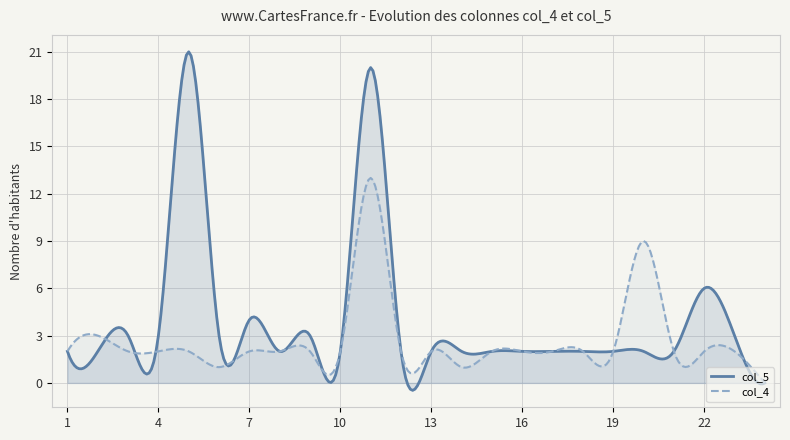

Reading right to left, transcribe all the data shown in this chart.

col_5: 0	3	6	2	2	2	2	2	2	2	2	2	2	20	2	3	2	4	3	21	3	3	2	2
col_4: 0	2	2	2	9	2	2	2	2	2	1	2	2	13	2	2	2	2	1	2	2	2	3	2